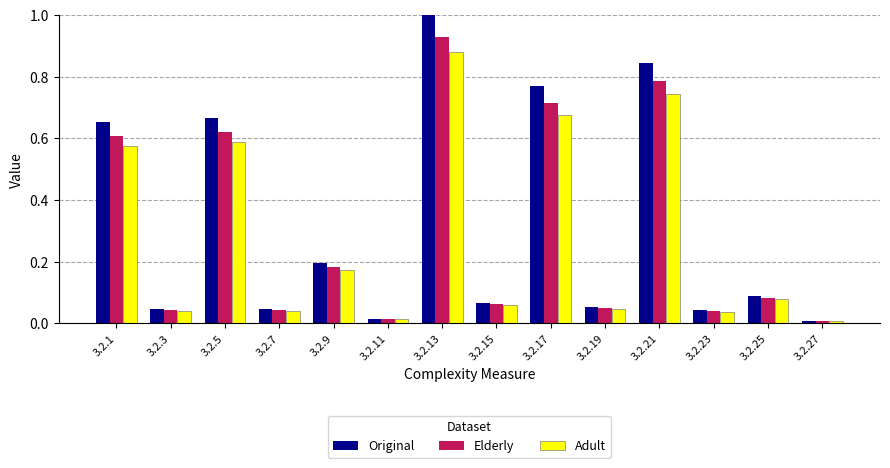

Between 3.2.15 and 3.2.21, which series saw the biggest shift?

Original